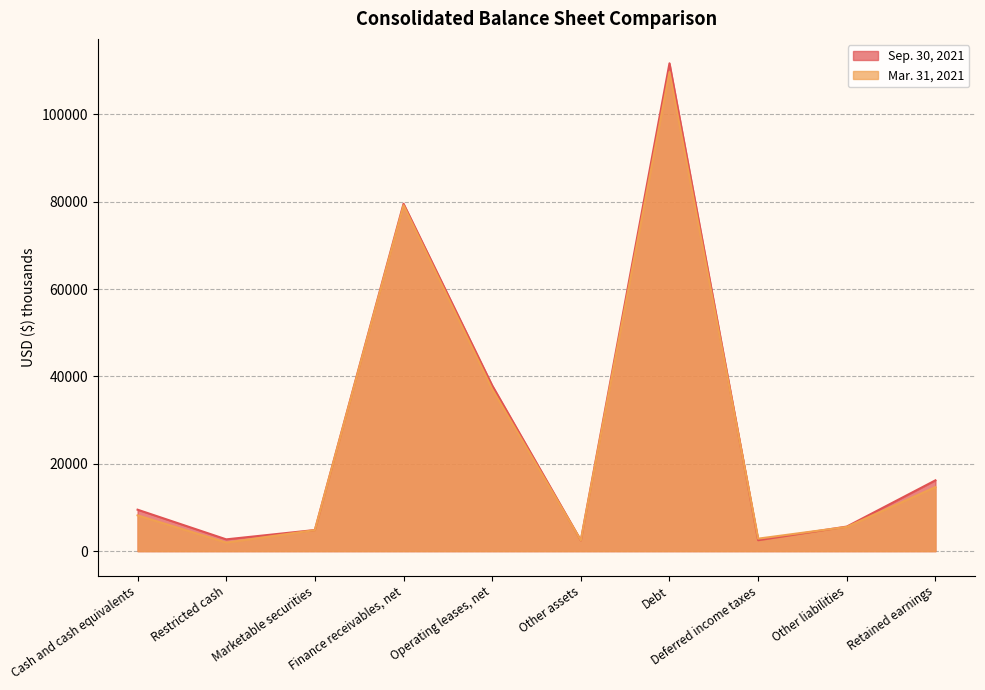

Which series has the widest spread of values?

Sep. 30, 2021